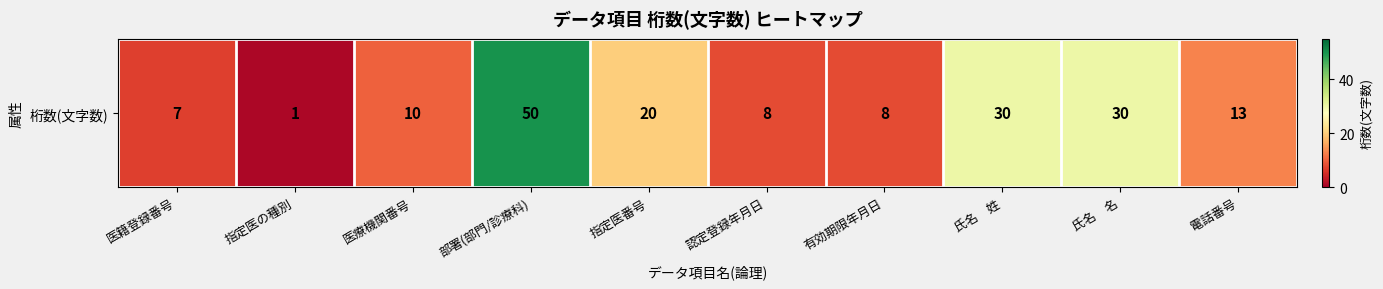

Rank the categories by value from lowest to highest.

指定医の種別, 医籍登録番号, 認定登録年月日, 有効期限年月日, 医療機関番号, 電話番号, 指定医番号, 氏名　姓, 氏名　名, 部署(部門/診療科)